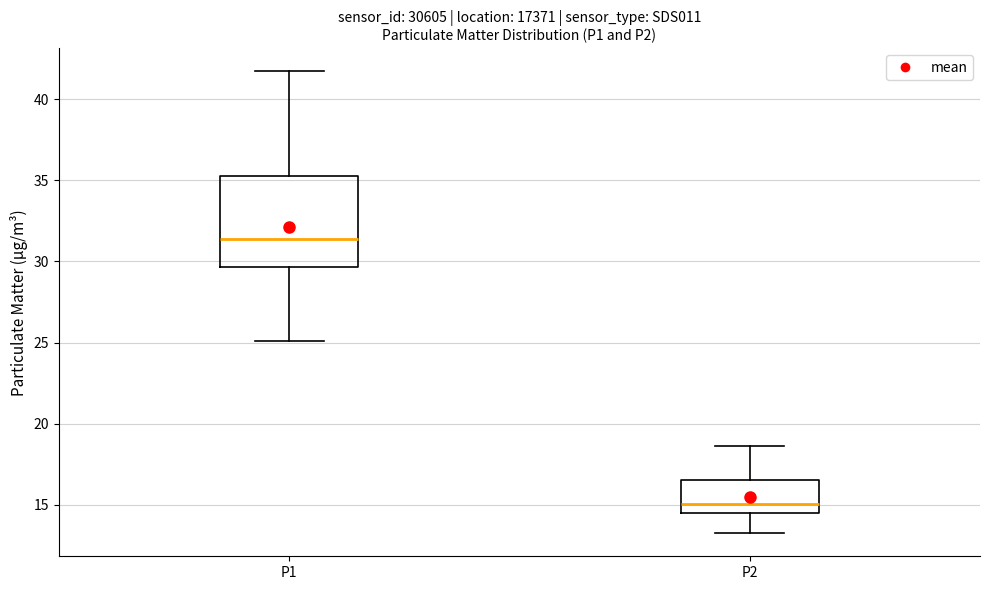

Which box is the tallest, from its lower edge to its upper edge?

P1